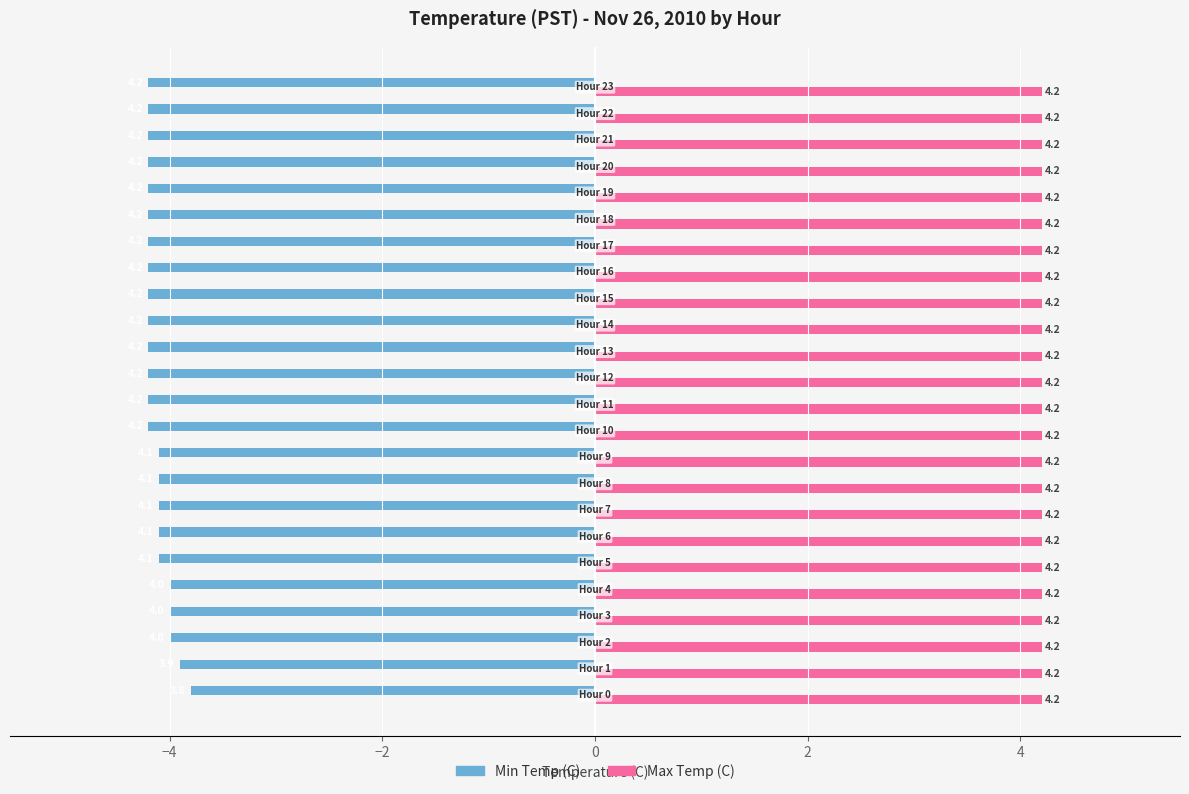

Which series has the largest total across all categories?

Max Temp (C)